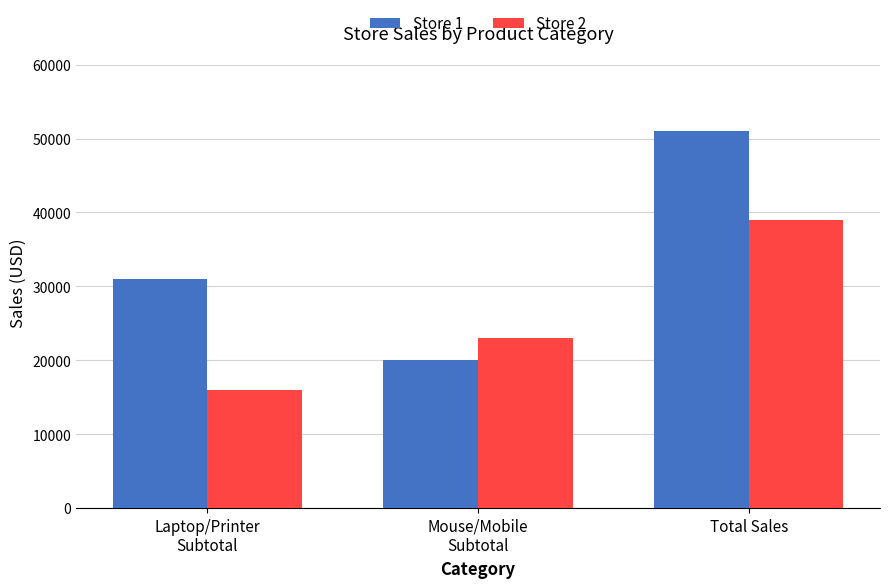

What is the label of the 3rd bar from the right?

Laptop/Printer
Subtotal